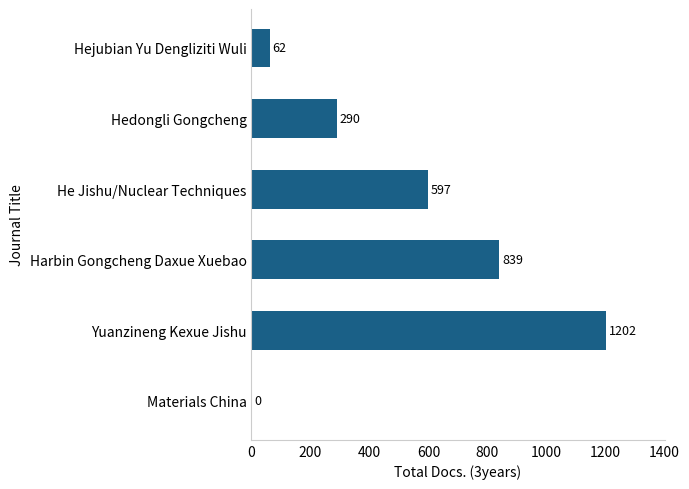

True or false: the data shows 189 at Hedongli Gongcheng.

False